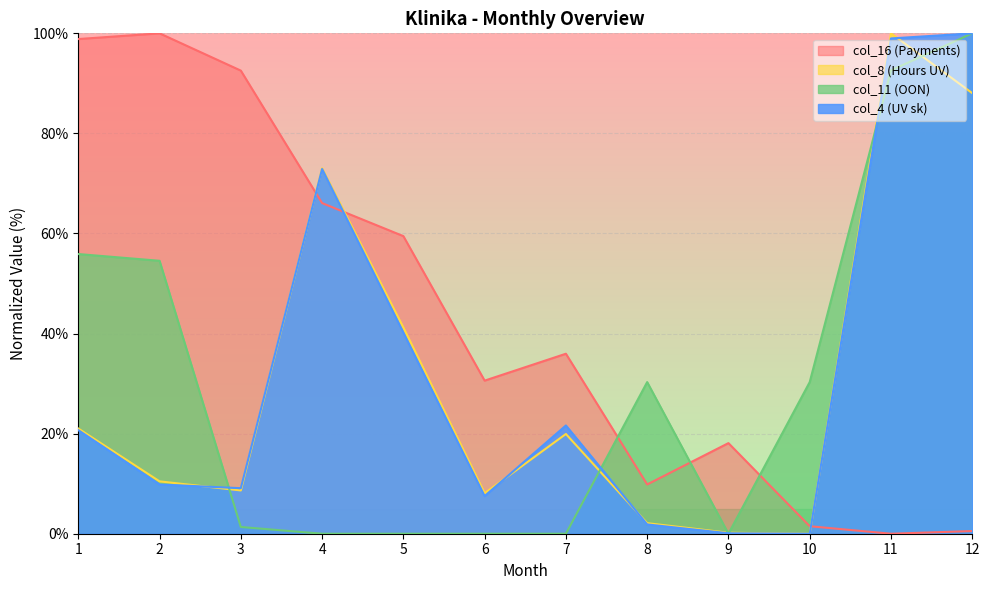

How many lines are shown in the chart?

4